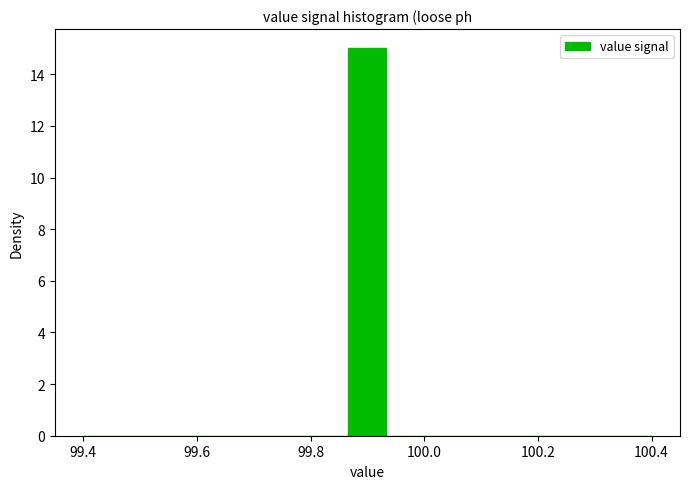

Read against the x-axis, roughly where is the centre of the tallest bar?

99.90